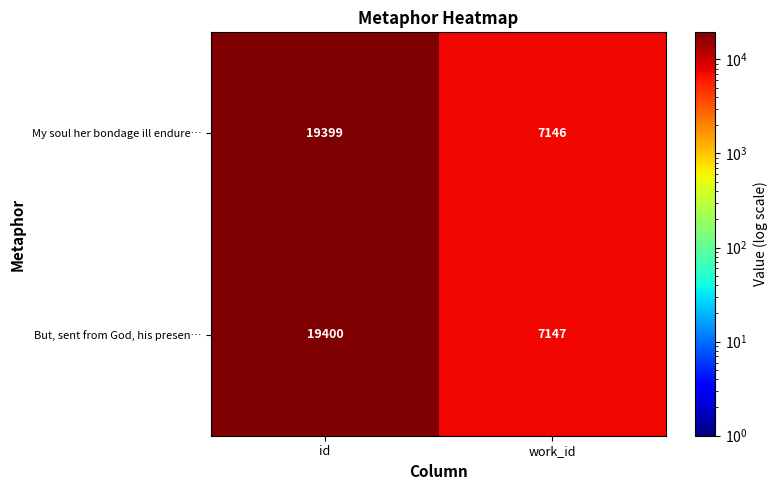

How many series are shown in this chart?

2